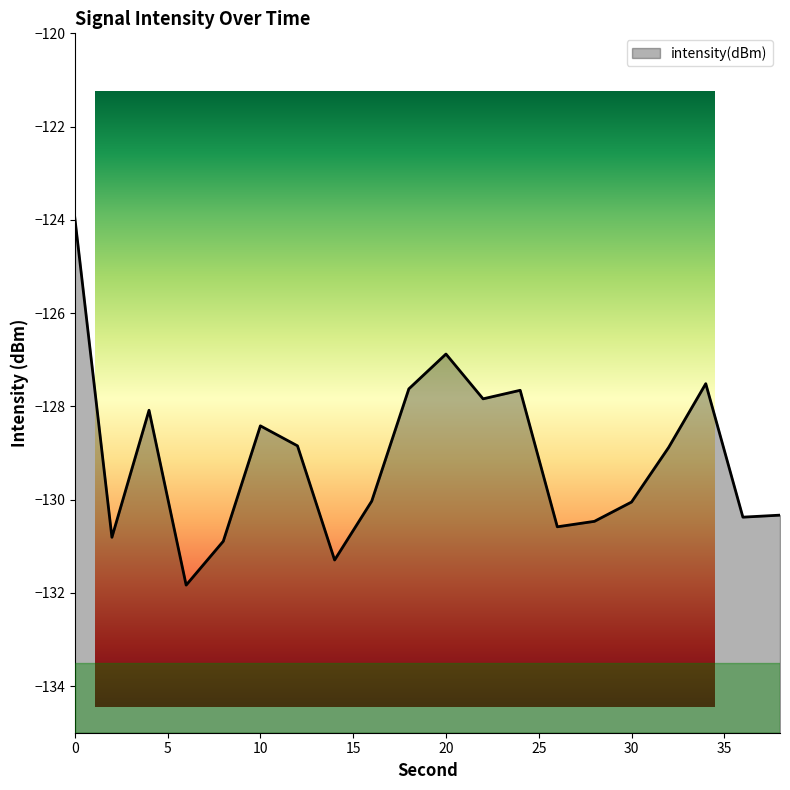

Reading right to left, transcribe all the data shown in this chart.

38=-130.3	36=-130.4	34=-127.5	32=-128.9	30=-130.1	28=-130.5	26=-130.6	24=-127.7	22=-127.8	20=-126.9	18=-127.6	16=-130.0	14=-131.3	12=-128.8	10=-128.4	8=-130.9	6=-131.8	4=-128.1	2=-130.8	0=-124.0